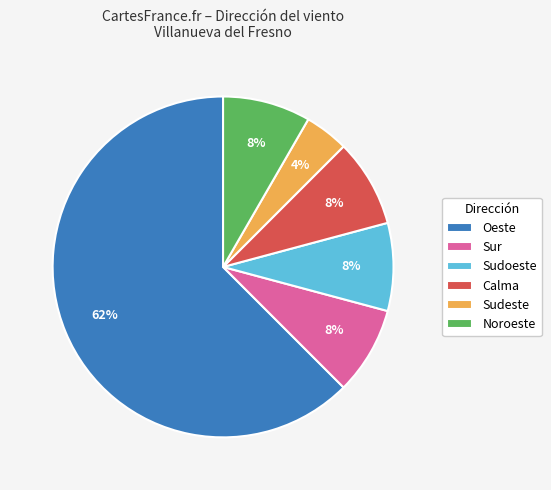

Is the sum of Sudeste and Noroeste greater than half?

No